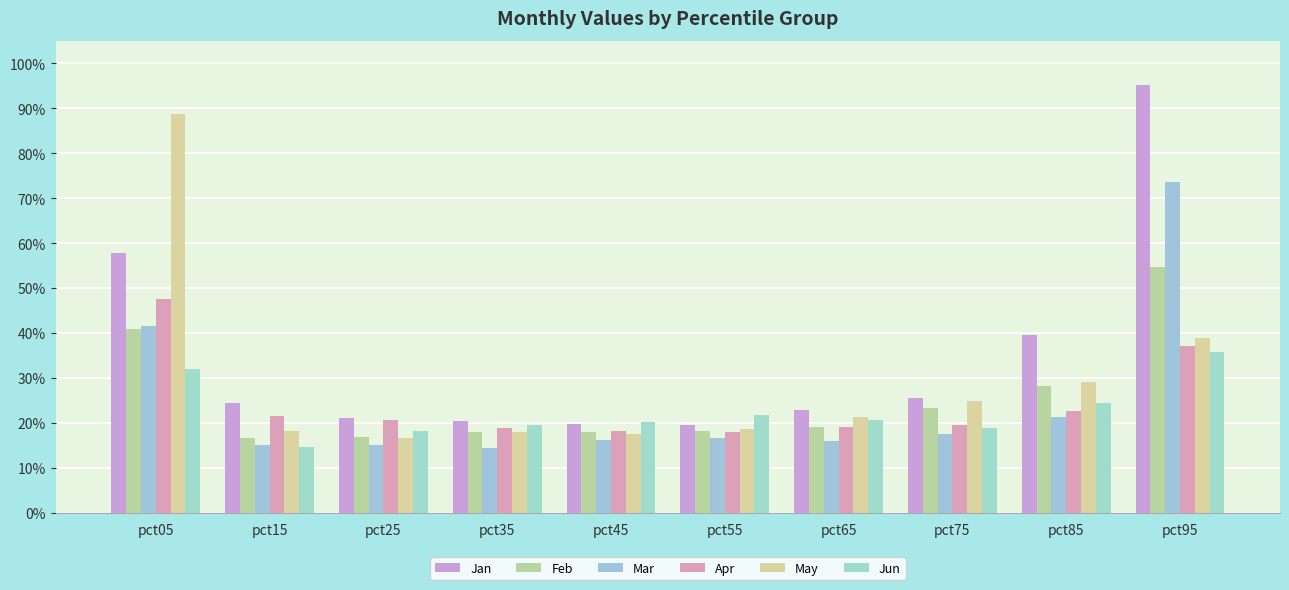

The Mar series shows 0.2 at pct35. True or false?

False